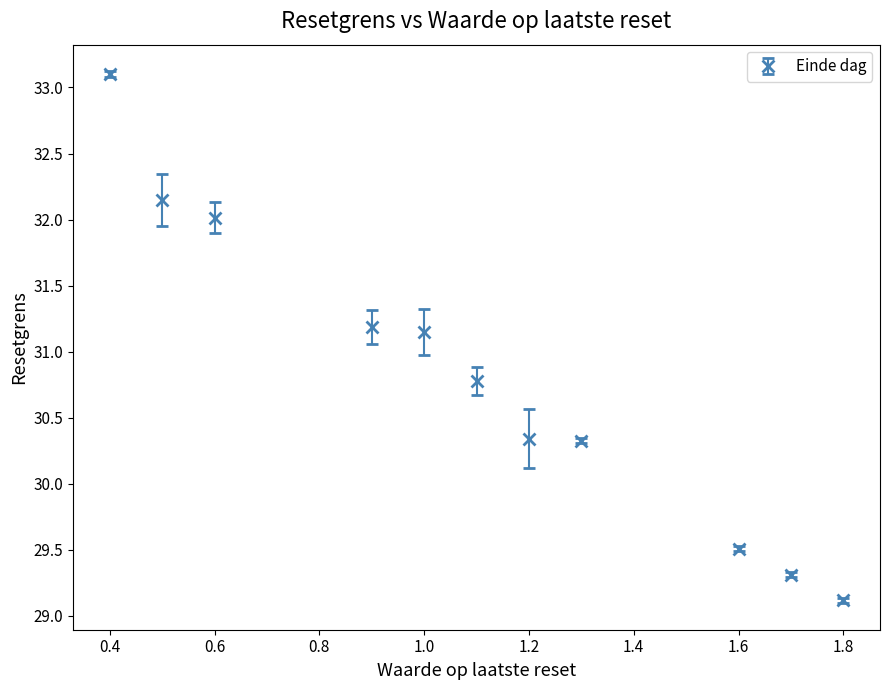

True or false: the data has more than 1 interior local peaks.

False